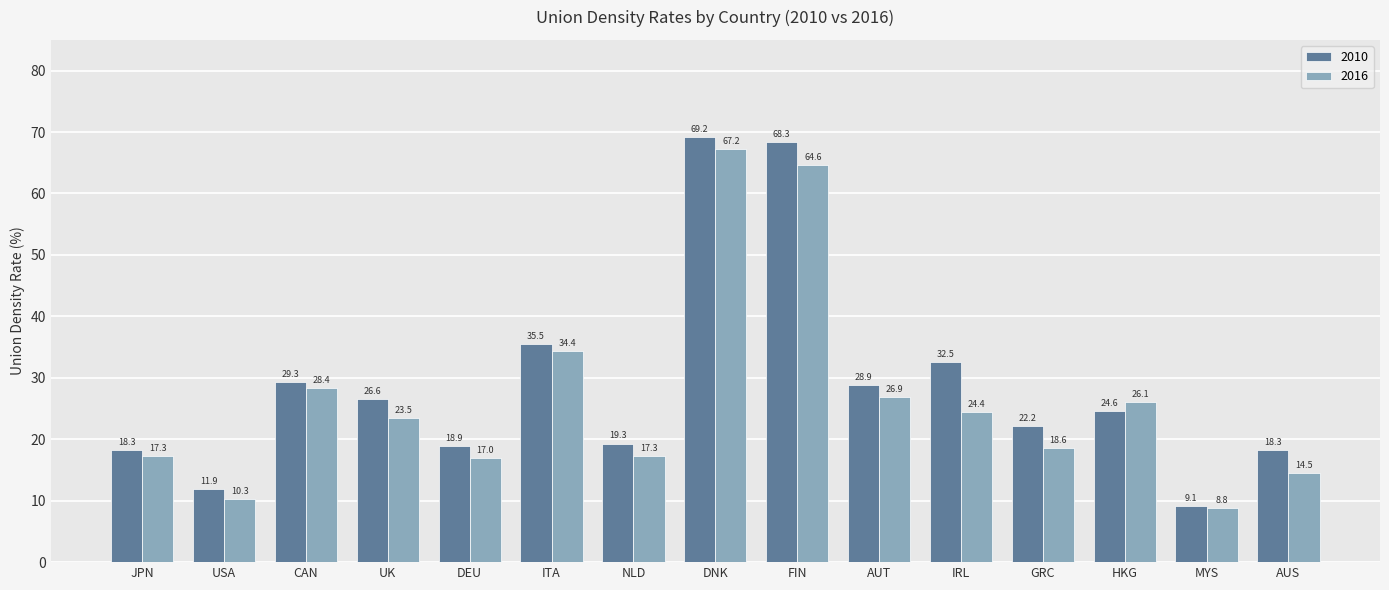

How many distinct data groups are displayed?

2